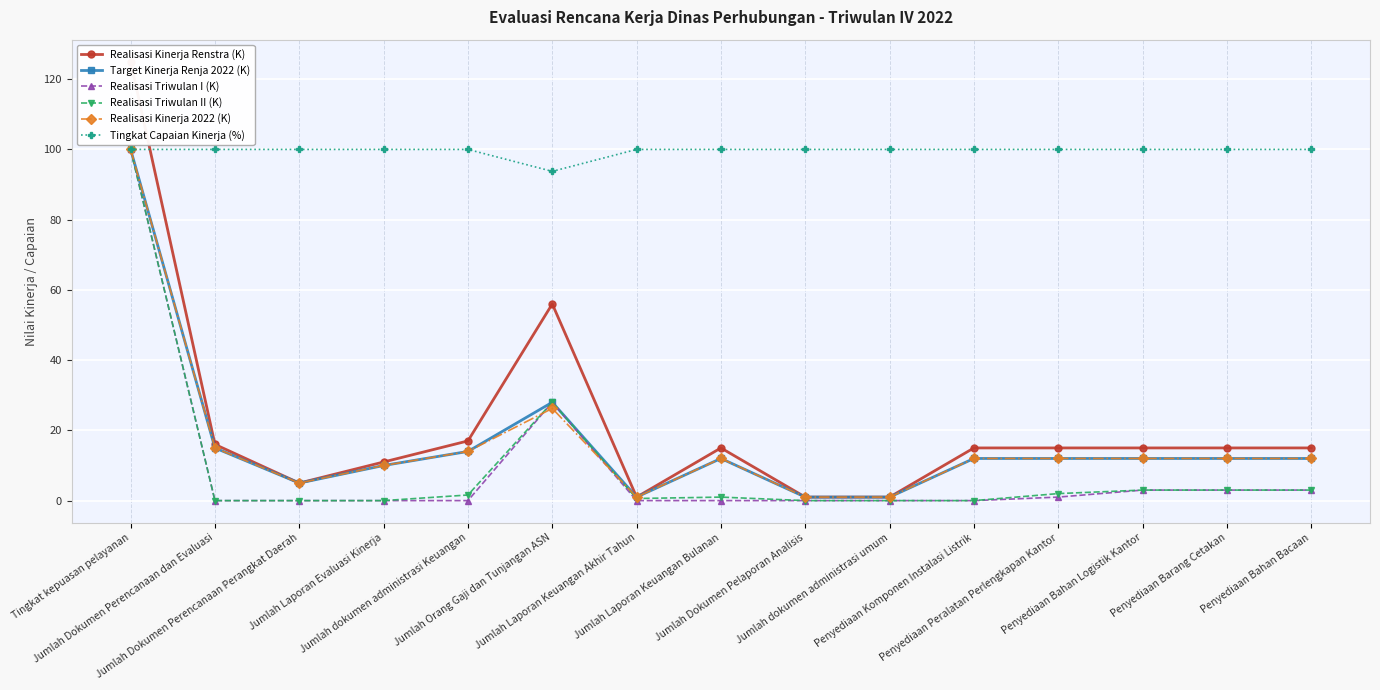

Reading left to right, extract all data points from this chart.

Realisasi Kinerja Renstra (K): Tingkat kepuasan pelayanan=125.0	Jumlah Dokumen Perencanaan dan Evaluasi=16.0	Jumlah Dokumen Perencanaan Perangkat Daerah=5.0	Jumlah Laporan Evaluasi Kinerja=11.0	Jumlah dokumen administrasi Keuangan=17.0	Jumlah Orang Gaji dan Tunjangan ASN=56.0	Jumlah Laporan Keuangan Akhir Tahun=1.0	Jumlah Laporan Keuangan Bulanan=15.0	Jumlah Dokumen Pelaporan Analisis=1.0	Jumlah dokumen administrasi umum=1.0	Penyediaan Komponen Instalasi Listrik=15.0	Penyediaan Peralatan Perlengkapan Kantor=15.0	Penyediaan Bahan Logistik Kantor=15.0	Penyediaan Barang Cetakan=15.0	Penyediaan Bahan Bacaan=15.0
Target Kinerja Renja 2022 (K): Tingkat kepuasan pelayanan=100.0	Jumlah Dokumen Perencanaan dan Evaluasi=15.0	Jumlah Dokumen Perencanaan Perangkat Daerah=5.0	Jumlah Laporan Evaluasi Kinerja=10.0	Jumlah dokumen administrasi Keuangan=14.0	Jumlah Orang Gaji dan Tunjangan ASN=28.0	Jumlah Laporan Keuangan Akhir Tahun=1.0	Jumlah Laporan Keuangan Bulanan=12.0	Jumlah Dokumen Pelaporan Analisis=1.0	Jumlah dokumen administrasi umum=1.0	Penyediaan Komponen Instalasi Listrik=12.0	Penyediaan Peralatan Perlengkapan Kantor=12.0	Penyediaan Bahan Logistik Kantor=12.0	Penyediaan Barang Cetakan=12.0	Penyediaan Bahan Bacaan=12.0
Realisasi Triwulan I (K): Tingkat kepuasan pelayanan=100.0	Jumlah Dokumen Perencanaan dan Evaluasi=0.0	Jumlah Dokumen Perencanaan Perangkat Daerah=0.0	Jumlah Laporan Evaluasi Kinerja=0.0	Jumlah dokumen administrasi Keuangan=0.0	Jumlah Orang Gaji dan Tunjangan ASN=28.0	Jumlah Laporan Keuangan Akhir Tahun=0.0	Jumlah Laporan Keuangan Bulanan=0.0	Jumlah Dokumen Pelaporan Analisis=0.0	Jumlah dokumen administrasi umum=0.0	Penyediaan Komponen Instalasi Listrik=0.0	Penyediaan Peralatan Perlengkapan Kantor=1.0	Penyediaan Bahan Logistik Kantor=3.0	Penyediaan Barang Cetakan=3.0	Penyediaan Bahan Bacaan=3.0
Realisasi Triwulan II (K): Tingkat kepuasan pelayanan=100.0	Jumlah Dokumen Perencanaan dan Evaluasi=0.0	Jumlah Dokumen Perencanaan Perangkat Daerah=0.0	Jumlah Laporan Evaluasi Kinerja=0.0	Jumlah dokumen administrasi Keuangan=1.6	Jumlah Orang Gaji dan Tunjangan ASN=28.0	Jumlah Laporan Keuangan Akhir Tahun=0.6	Jumlah Laporan Keuangan Bulanan=1.0	Jumlah Dokumen Pelaporan Analisis=0.0	Jumlah dokumen administrasi umum=0.0	Penyediaan Komponen Instalasi Listrik=0.0	Penyediaan Peralatan Perlengkapan Kantor=2.0	Penyediaan Bahan Logistik Kantor=3.0	Penyediaan Barang Cetakan=3.0	Penyediaan Bahan Bacaan=3.0
Realisasi Kinerja 2022 (K): Tingkat kepuasan pelayanan=100.0	Jumlah Dokumen Perencanaan dan Evaluasi=15.0	Jumlah Dokumen Perencanaan Perangkat Daerah=5.0	Jumlah Laporan Evaluasi Kinerja=10.0	Jumlah dokumen administrasi Keuangan=14.0	Jumlah Orang Gaji dan Tunjangan ASN=26.2	Jumlah Laporan Keuangan Akhir Tahun=1.0	Jumlah Laporan Keuangan Bulanan=12.0	Jumlah Dokumen Pelaporan Analisis=1.0	Jumlah dokumen administrasi umum=1.0	Penyediaan Komponen Instalasi Listrik=12.0	Penyediaan Peralatan Perlengkapan Kantor=12.0	Penyediaan Bahan Logistik Kantor=12.0	Penyediaan Barang Cetakan=12.0	Penyediaan Bahan Bacaan=12.0
Tingkat Capaian Kinerja (%): Tingkat kepuasan pelayanan=100.0	Jumlah Dokumen Perencanaan dan Evaluasi=100.0	Jumlah Dokumen Perencanaan Perangkat Daerah=100.0	Jumlah Laporan Evaluasi Kinerja=100.0	Jumlah dokumen administrasi Keuangan=100.0	Jumlah Orang Gaji dan Tunjangan ASN=93.8	Jumlah Laporan Keuangan Akhir Tahun=100.0	Jumlah Laporan Keuangan Bulanan=100.0	Jumlah Dokumen Pelaporan Analisis=100.0	Jumlah dokumen administrasi umum=100.0	Penyediaan Komponen Instalasi Listrik=100.0	Penyediaan Peralatan Perlengkapan Kantor=100.0	Penyediaan Bahan Logistik Kantor=100.0	Penyediaan Barang Cetakan=100.0	Penyediaan Bahan Bacaan=100.0